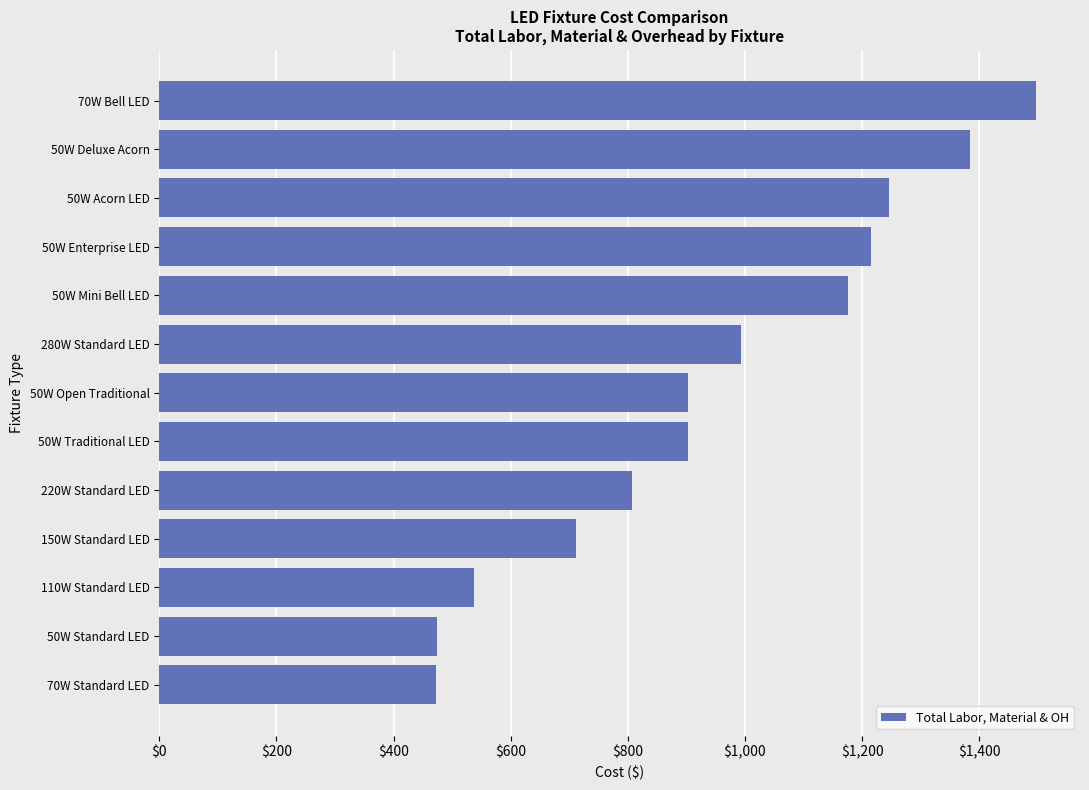

What is the change in value from 50W Acorn LED to 50W Deluxe Acorn?

+136.9